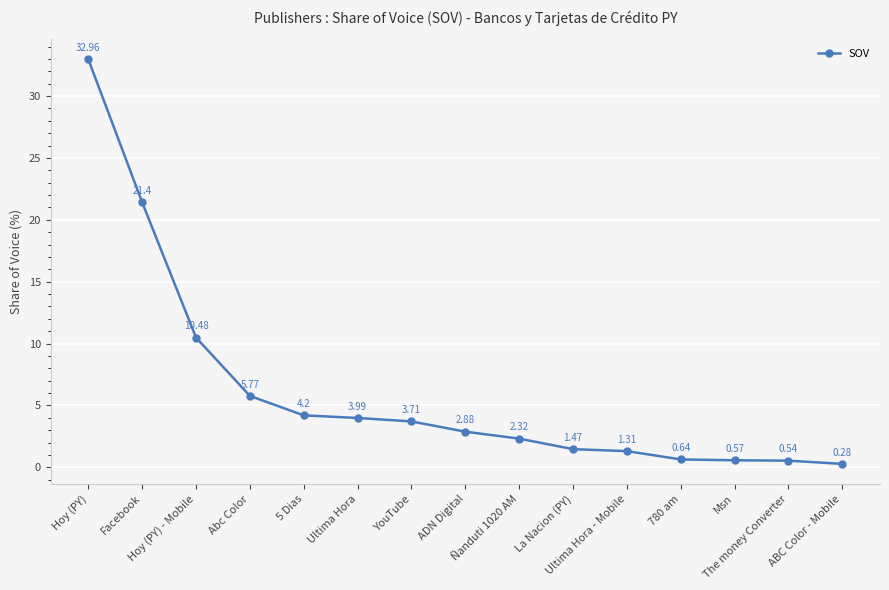

Which category has the lowest value across all series?

ABC Color - Mobile